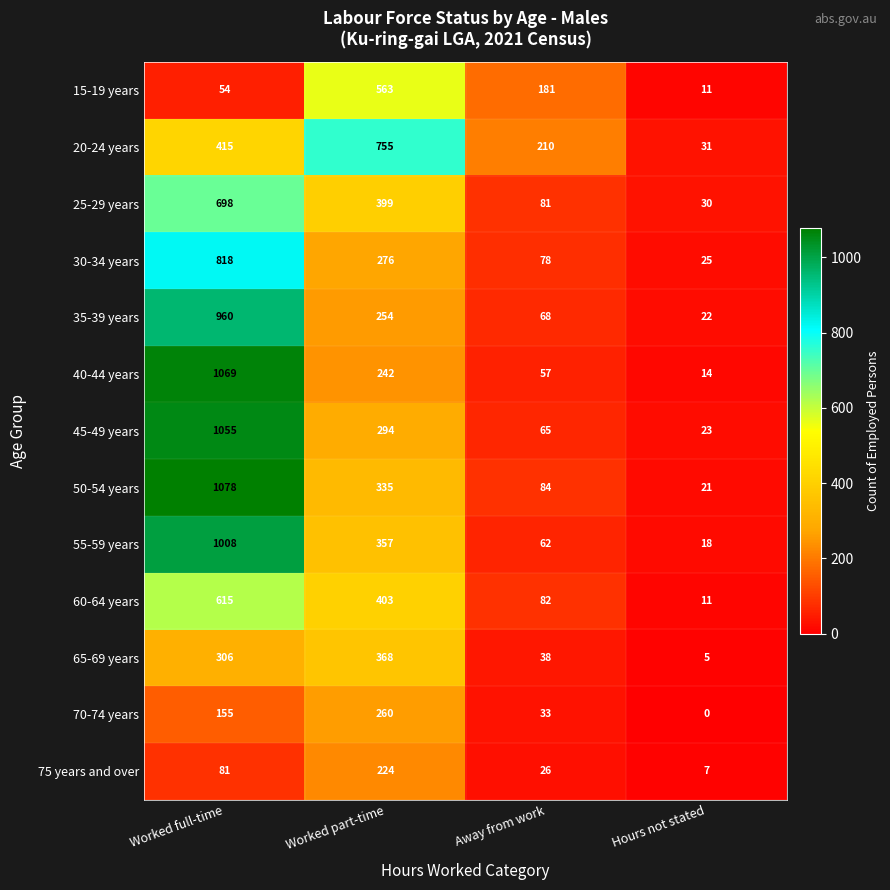

What is the maximum value shown in the chart?

1078